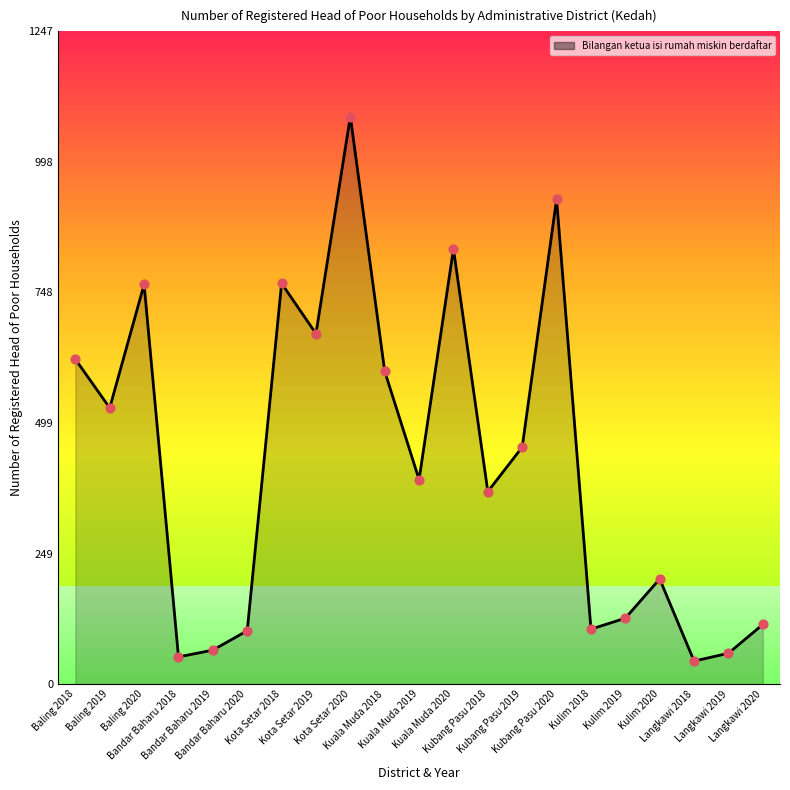

Between Kuala Muda 2020 and Kubang Pasu 2020, which is larger?

Kubang Pasu 2020